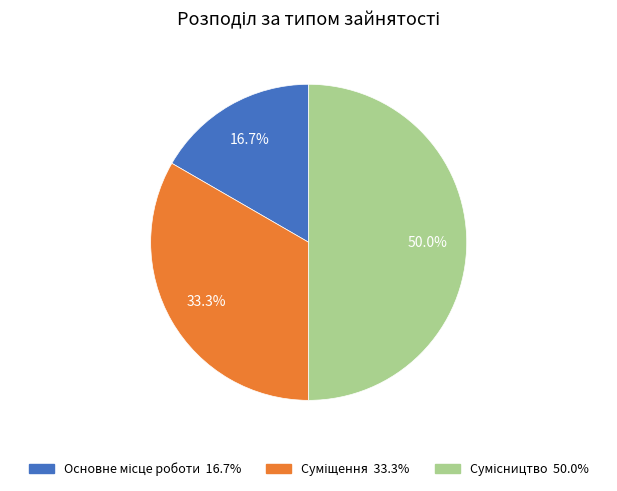

The Суміщення slice represents 22% of the pie. True or false?

False